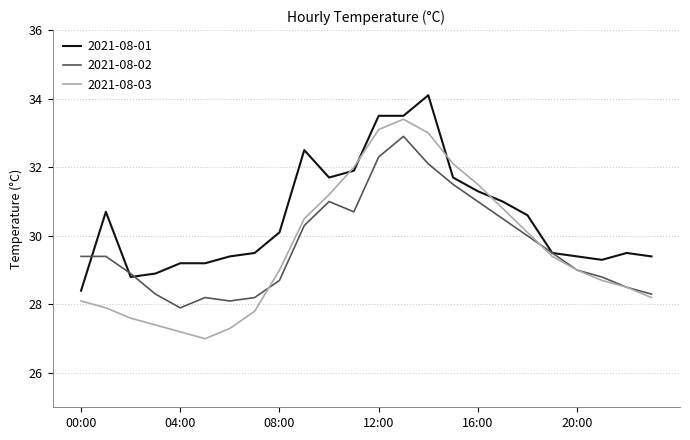

What is the minimum value for 2021-08-03?

27.0